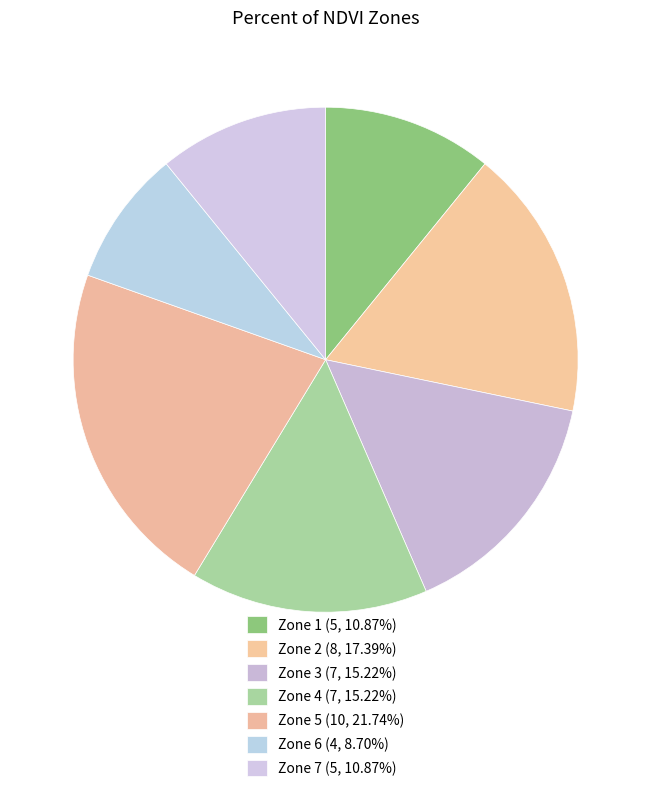

Count the number of slices in the pie.

7